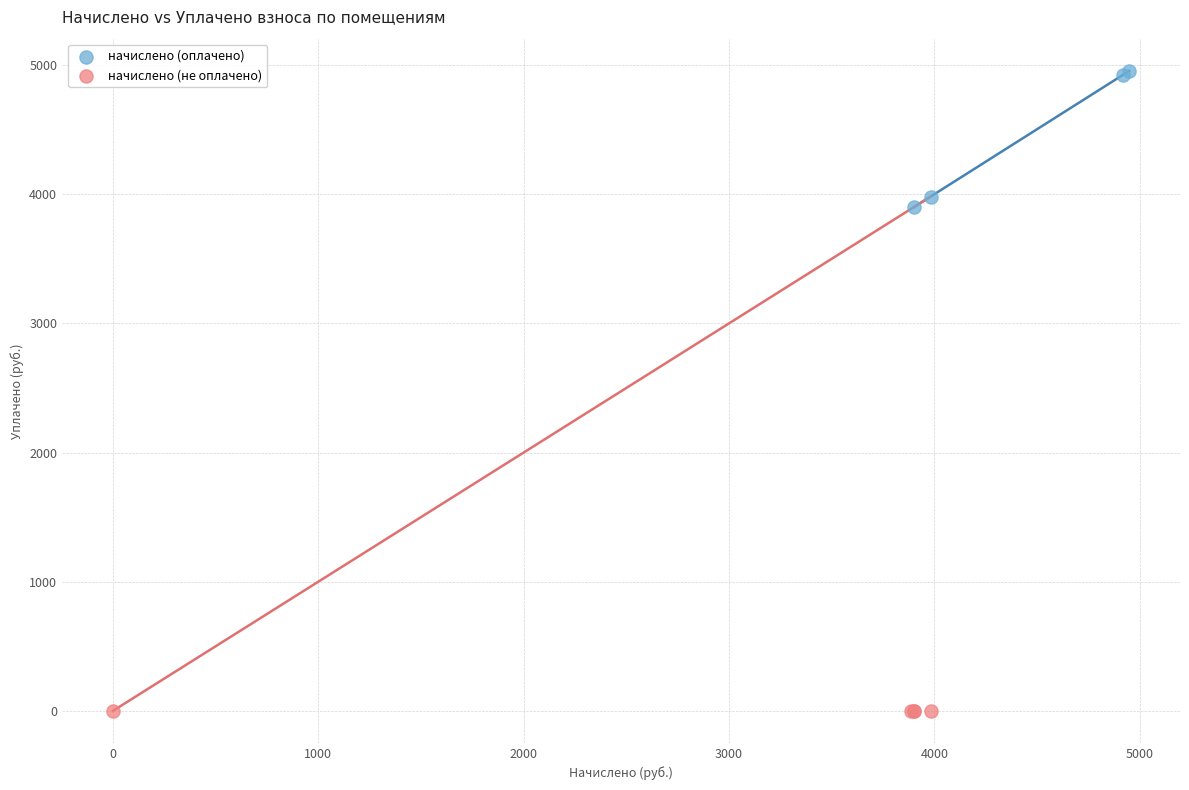

Which series contains the highest Y value?

начислено (оплачено)